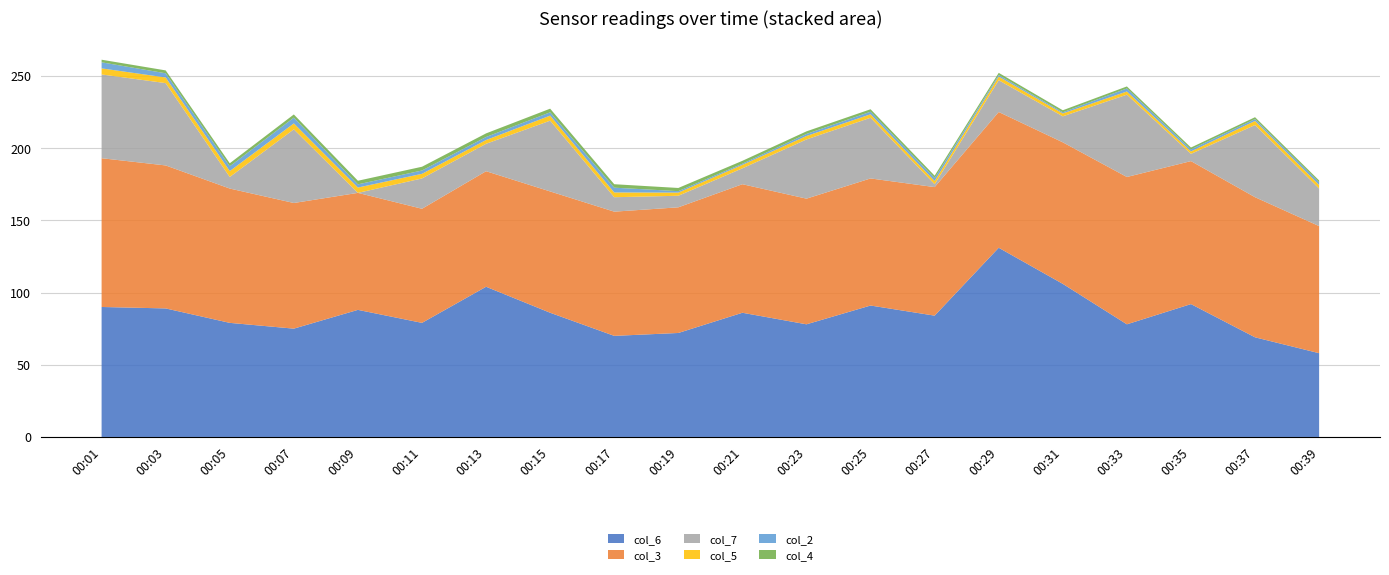

Reading left to right, list all the values displayed in this chart.

col_6: 00:01=90.0	00:03=89.0	00:05=79.0	00:07=75.0	00:09=88.0	00:11=79.0	00:13=104.0	00:15=86.0	00:17=70.0	00:19=72.0	00:21=86.0	00:23=78.0	00:25=91.0	00:27=84.0	00:29=131.0	00:31=106.0	00:33=78.0	00:35=92.0	00:37=69.0	00:39=58.0
col_3: 00:01=103.0	00:03=99.0	00:05=93.0	00:07=87.0	00:09=81.0	00:11=79.0	00:13=80.0	00:15=84.0	00:17=86.0	00:19=87.0	00:21=89.0	00:23=87.0	00:25=88.0	00:27=89.0	00:29=94.0	00:31=98.0	00:33=102.0	00:35=99.0	00:37=97.0	00:39=88.0
col_7: 00:01=58.0	00:03=57.0	00:05=8.0	00:07=51.0	00:09=0.0	00:11=21.0	00:13=19.0	00:15=49.0	00:17=10.0	00:19=8.0	00:21=11.0	00:23=41.0	00:25=42.0	00:27=2.0	00:29=22.0	00:31=18.0	00:33=57.0	00:35=5.0	00:37=50.0	00:39=26.0
col_5: 00:01=4.2	00:03=3.9	00:05=4.1	00:07=4.1	00:09=3.7	00:11=3.2	00:13=2.6	00:15=3.5	00:17=3.3	00:19=2.2	00:21=2.4	00:23=2.4	00:25=2.4	00:27=2.2	00:29=2.5	00:31=2.0	00:33=2.2	00:35=1.7	00:37=2.8	00:39=2.5
col_2: 00:01=4.2	00:03=2.9	00:05=3.3	00:07=4.0	00:09=2.2	00:11=2.3	00:13=2.1	00:15=2.3	00:17=3.3	00:19=1.0	00:21=0.8	00:23=1.4	00:25=1.8	00:27=2.1	00:29=1.1	00:31=0.8	00:33=2.1	00:35=1.4	00:37=1.3	00:39=1.8
col_4: 00:01=1.8	00:03=2.0	00:05=2.1	00:07=2.2	00:09=2.5	00:11=2.6	00:13=2.5	00:15=2.5	00:17=2.4	00:19=2.2	00:21=2.0	00:23=1.8	00:25=1.7	00:27=1.6	00:29=1.5	00:31=1.4	00:33=1.4	00:35=1.3	00:37=1.3	00:39=1.3